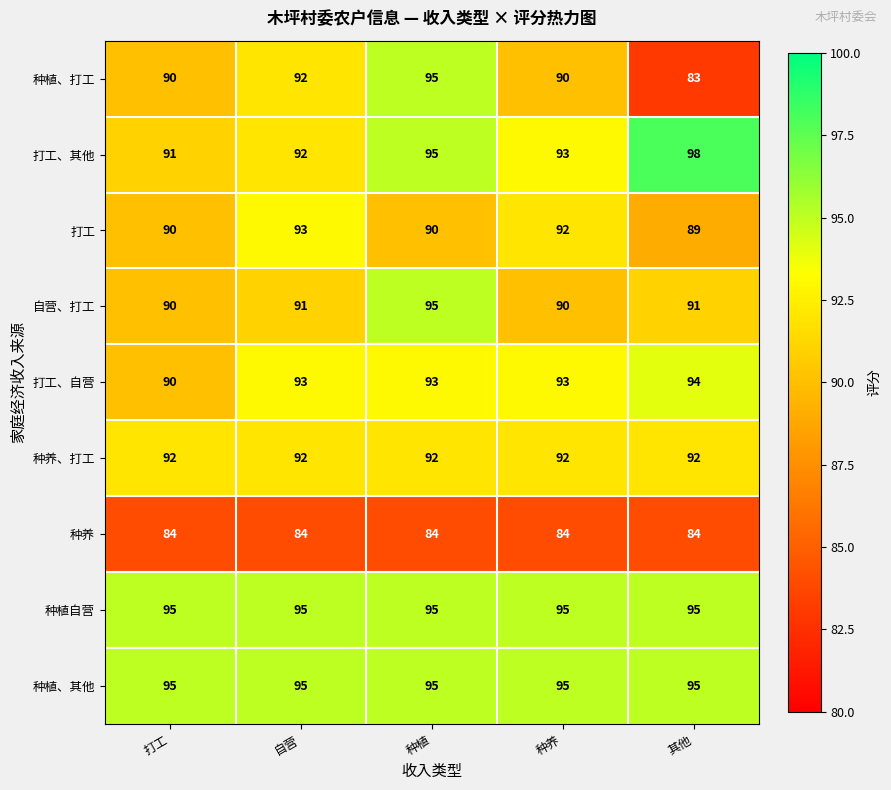

Count the number of categories in the chart.

5